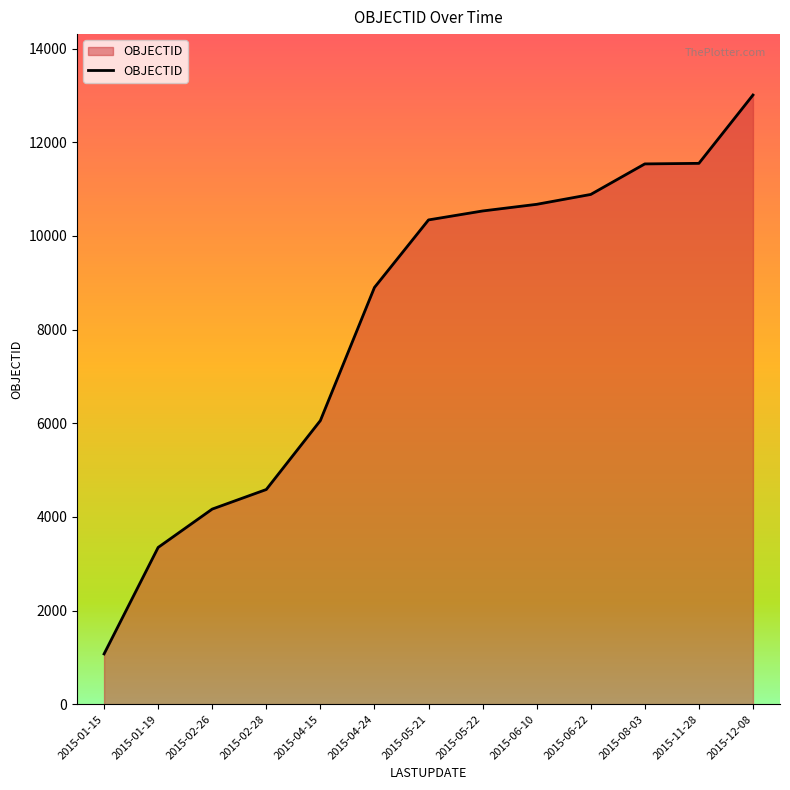

What is the sum of the values at 2015-08-03 and 2015-06-10?

22211